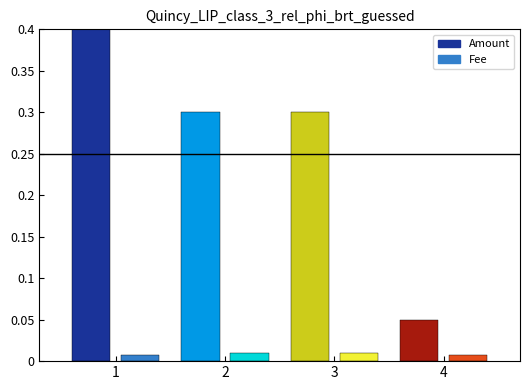

Which series has the largest range (max minus min)?

Amount